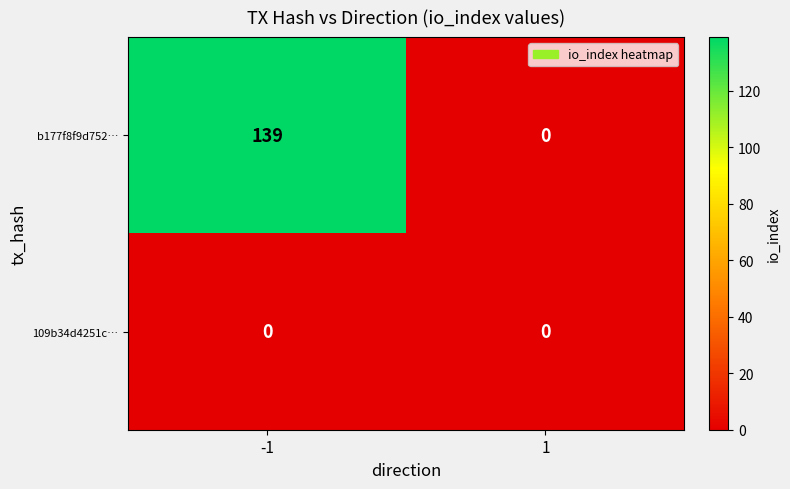

Is it true that 109b34d4251c… equals 0 at 1?

True